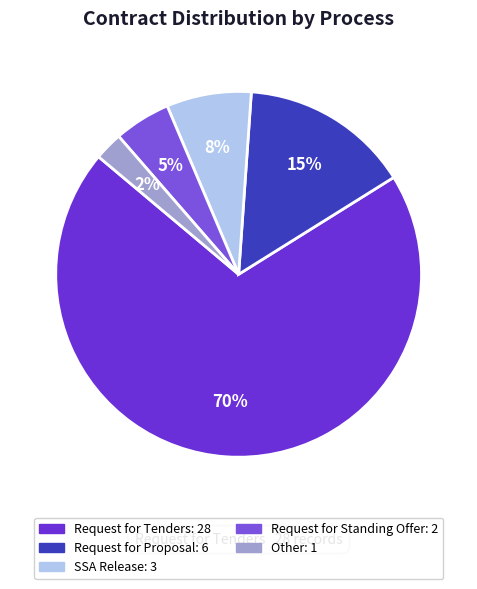

Does Request for Proposal account for over 50% of the chart?

No